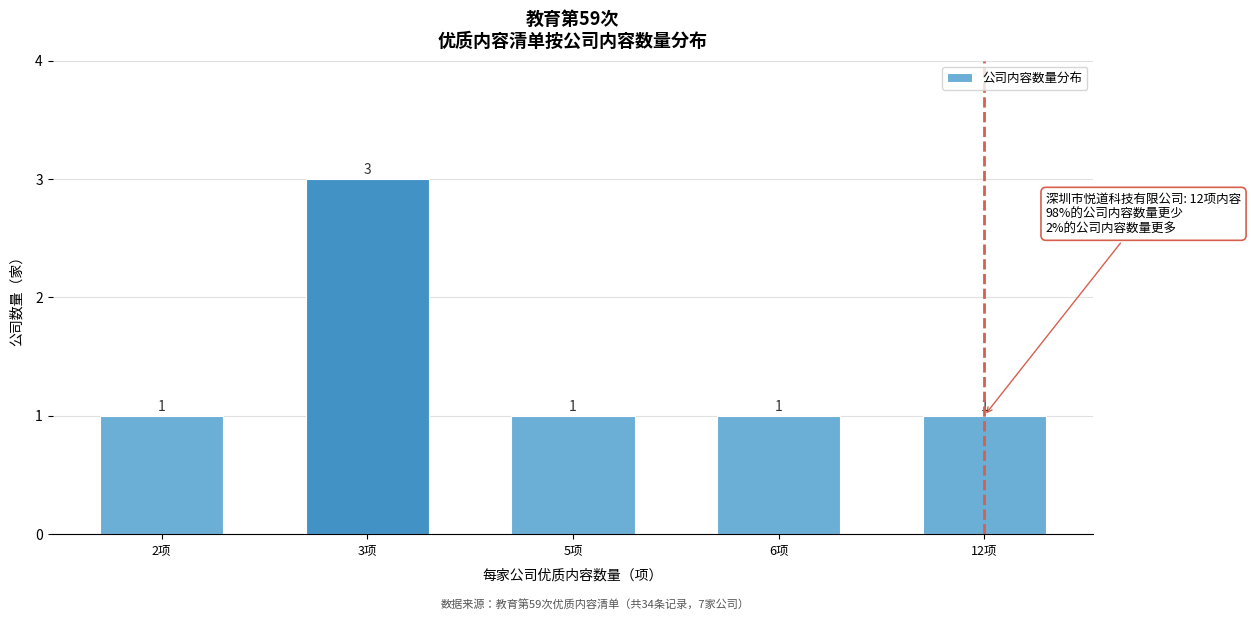

Reading right to left, extract all data points from this chart.

1	1	1	3	1